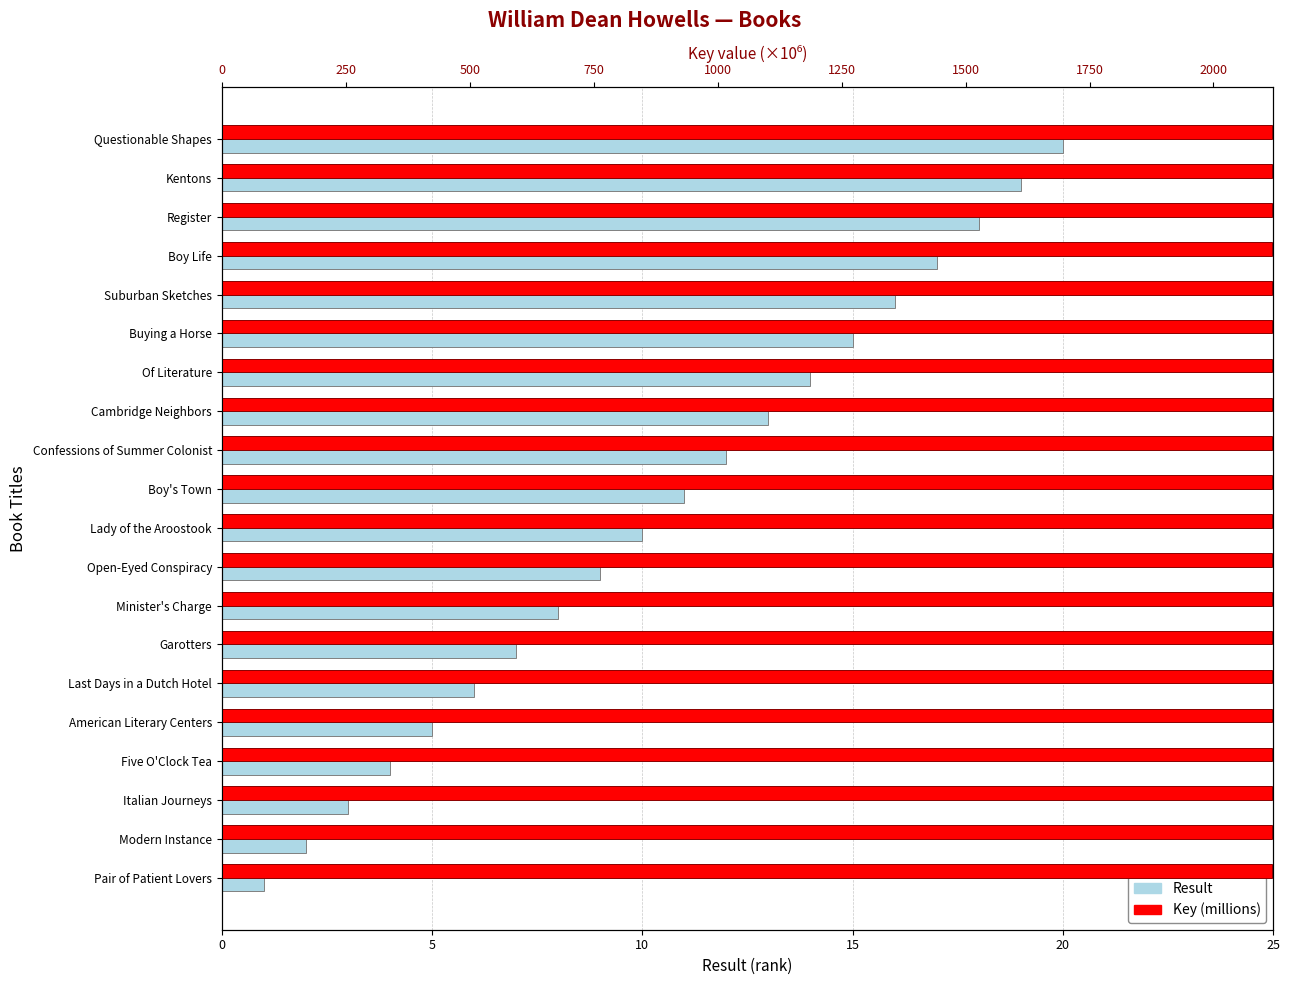

The Key (millions) series shows 2117.9 at Lady of the Aroostook. True or false?

True